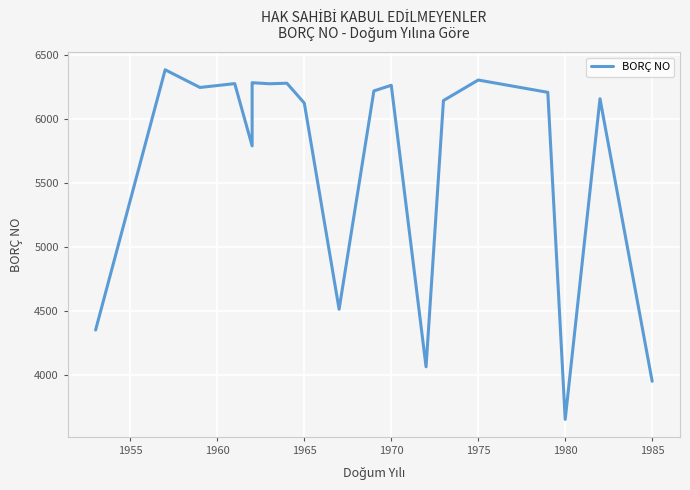

Is it true that the value at 1960 is 3185?

False